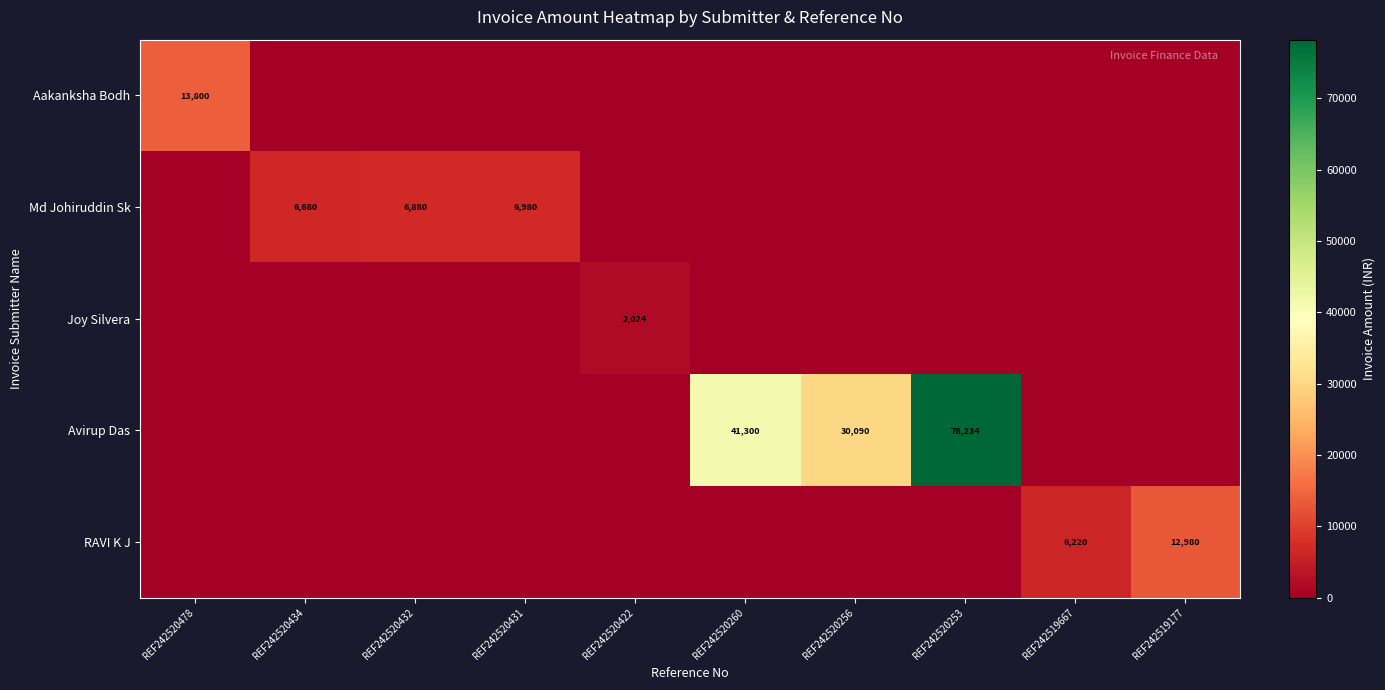

What is the average value of the Avirup Das series?

14962.4